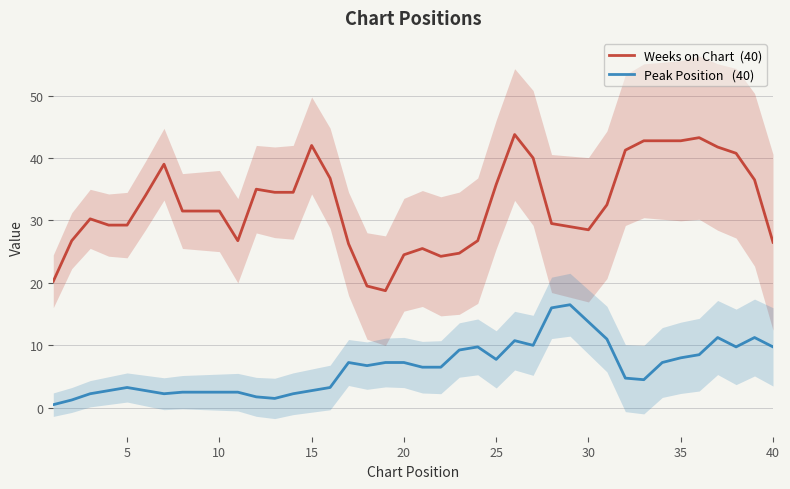

What is the smallest value displayed?

0.5